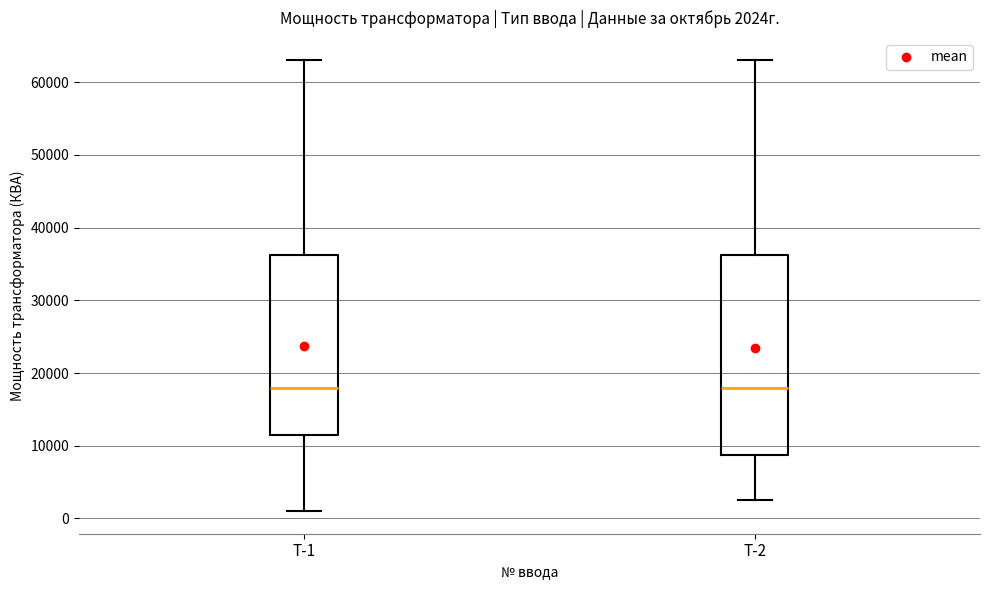

Comparing the boxes themselves (not the whiskers), which one is the tallest?

Т-2